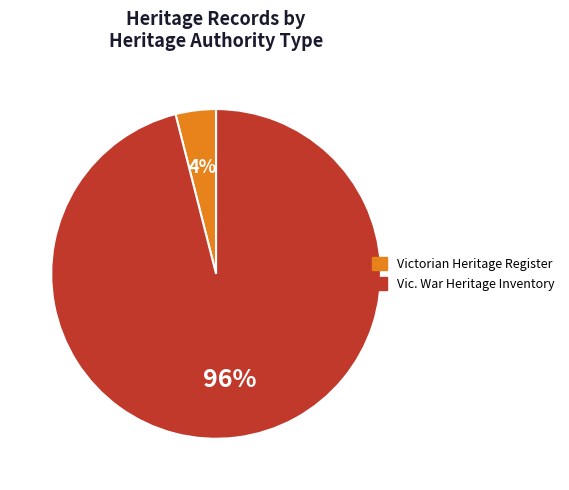

Does any single category account for the majority?

Yes